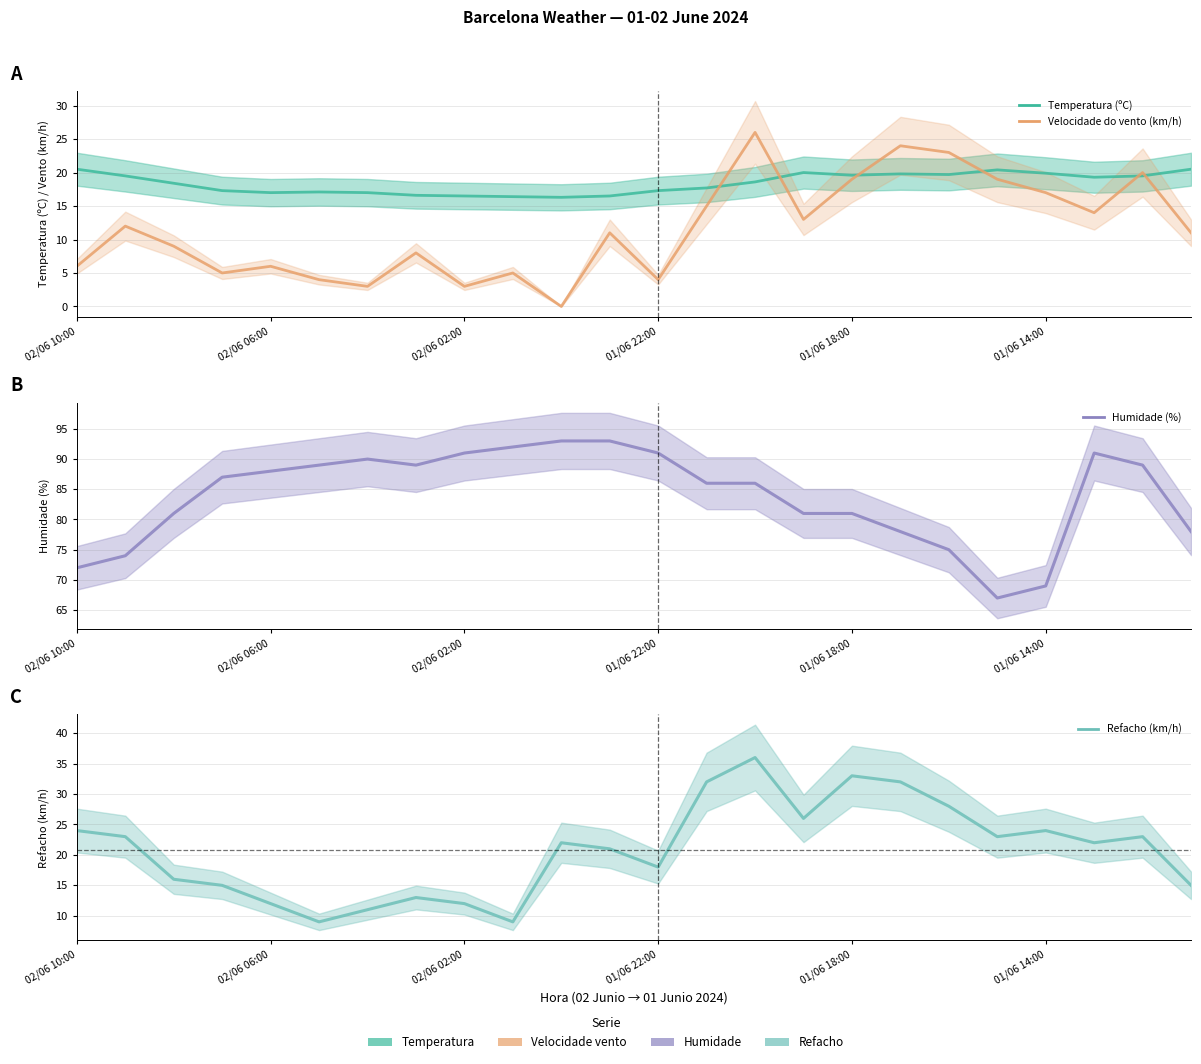

List the series in order of their peak value, highest first.

Humidade (%), Refacho (km/h), Velocidade do vento (km/h), Temperatura (ºC)